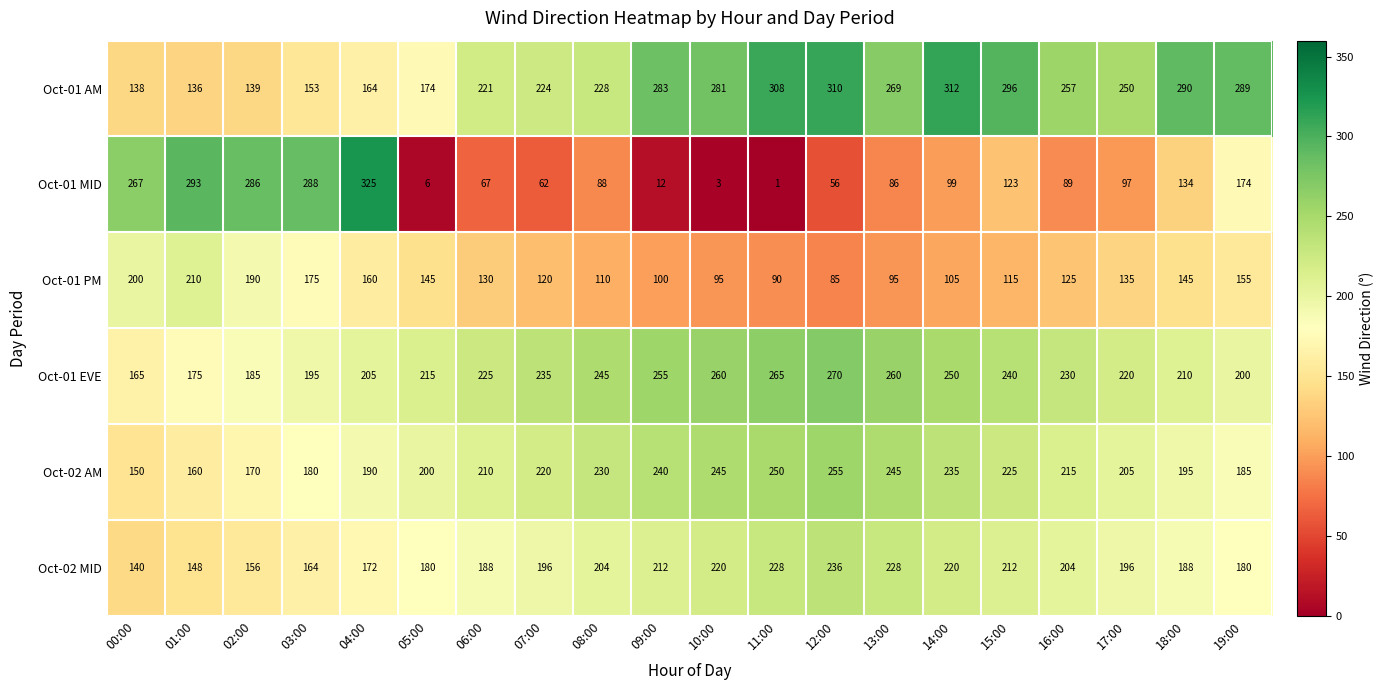

What is the highest value of the Oct-02 AM series?

255